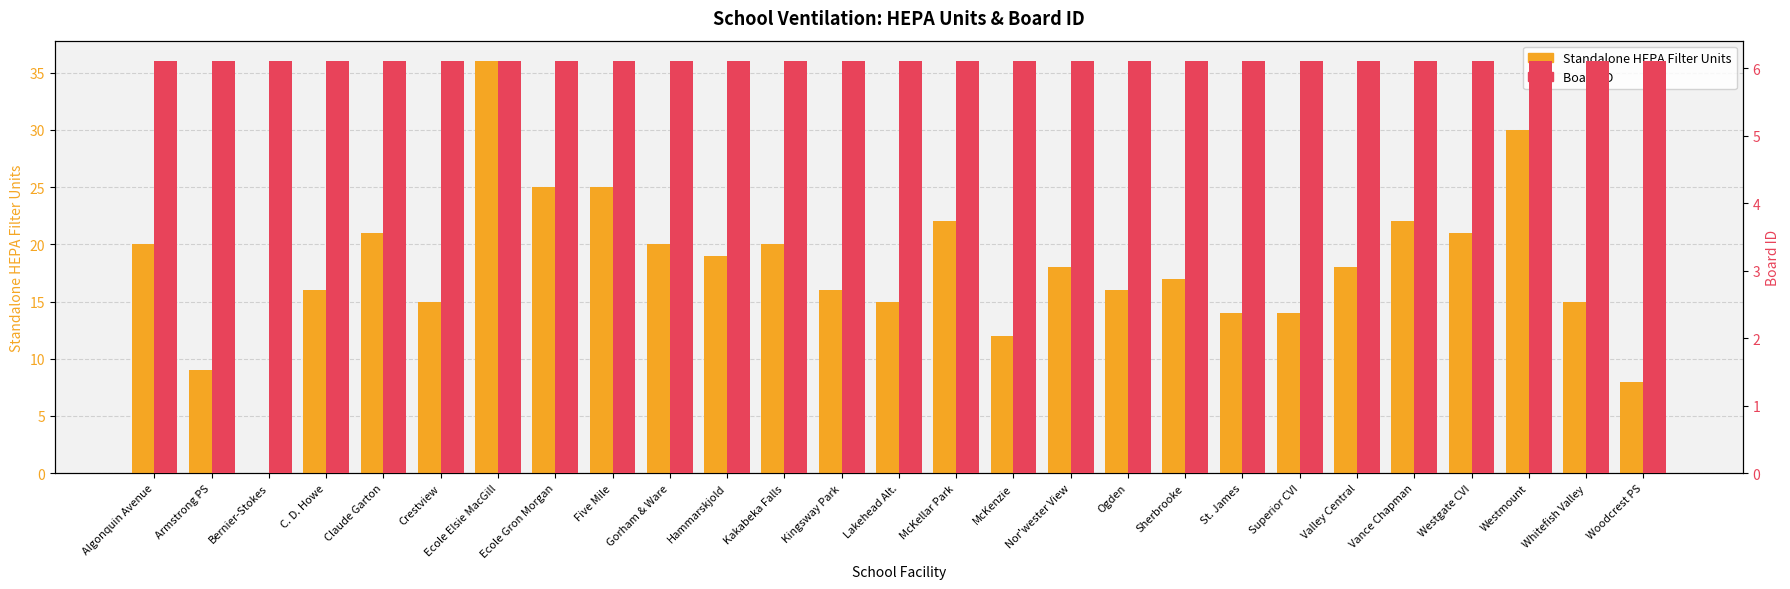

Does the chart contain stacked bars?

No